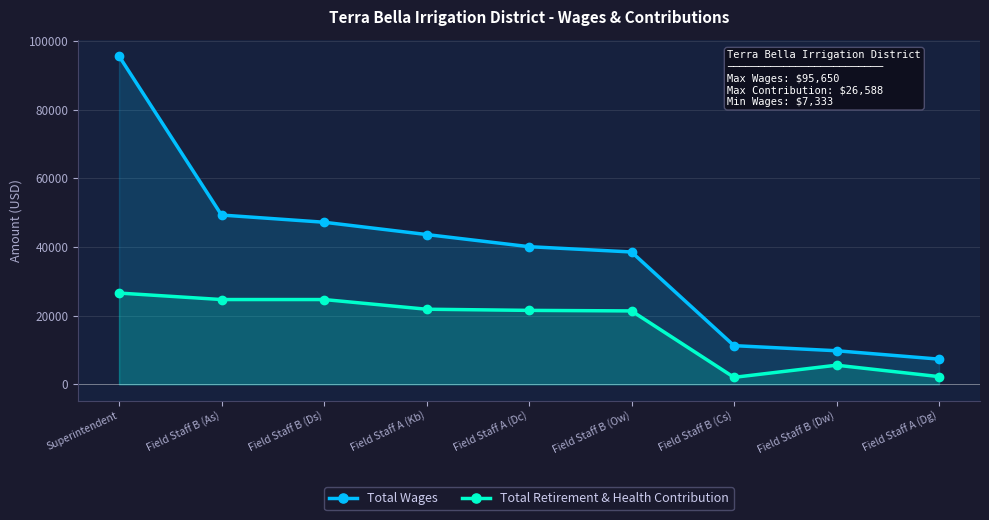

How many lines are shown in the chart?

2